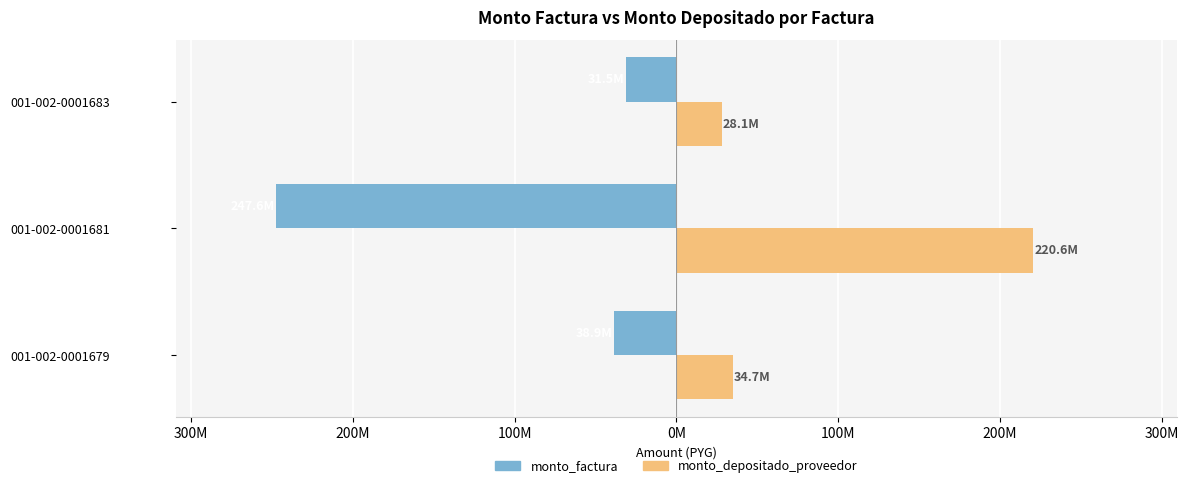

What are all the series names shown in the legend?

monto_factura, monto_depositado_proveedor